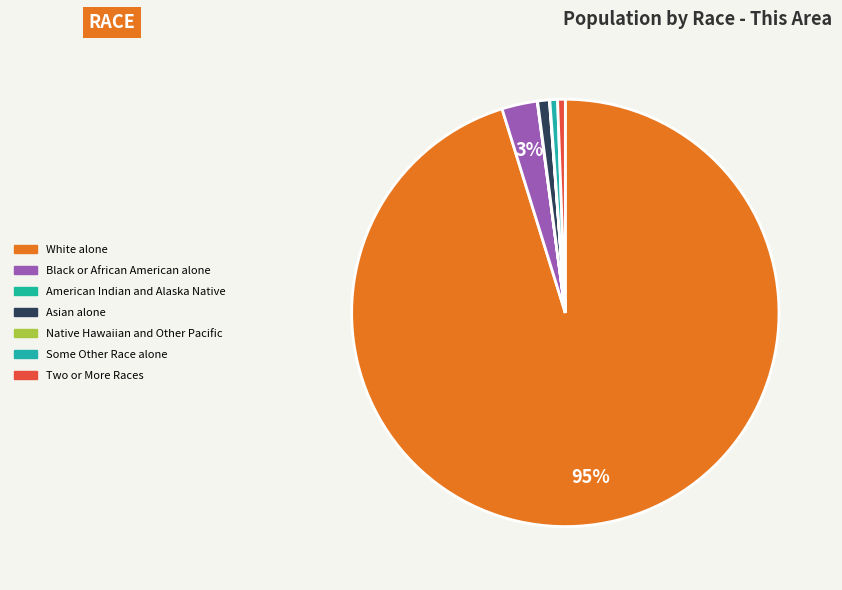

Is Some Other Race alone the majority of the pie?

No